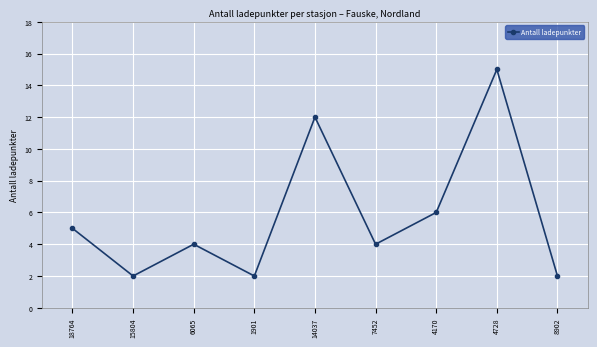

Reading left to right, list all the values displayed in this chart.

18764=5	15804=2	6065=4	1901=2	14037=12	7452=4	4170=6	4728=15	8902=2